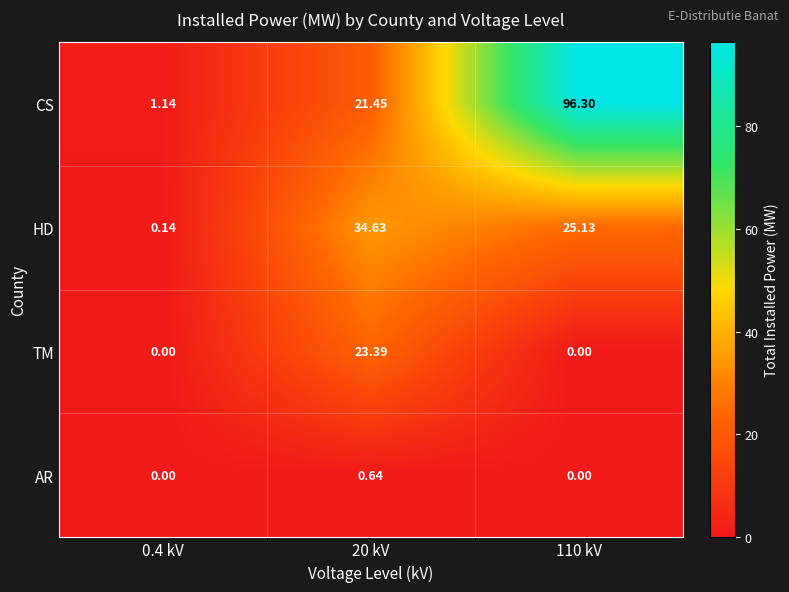

Which series changed the most between 0.4 kV and 20 kV?

HD